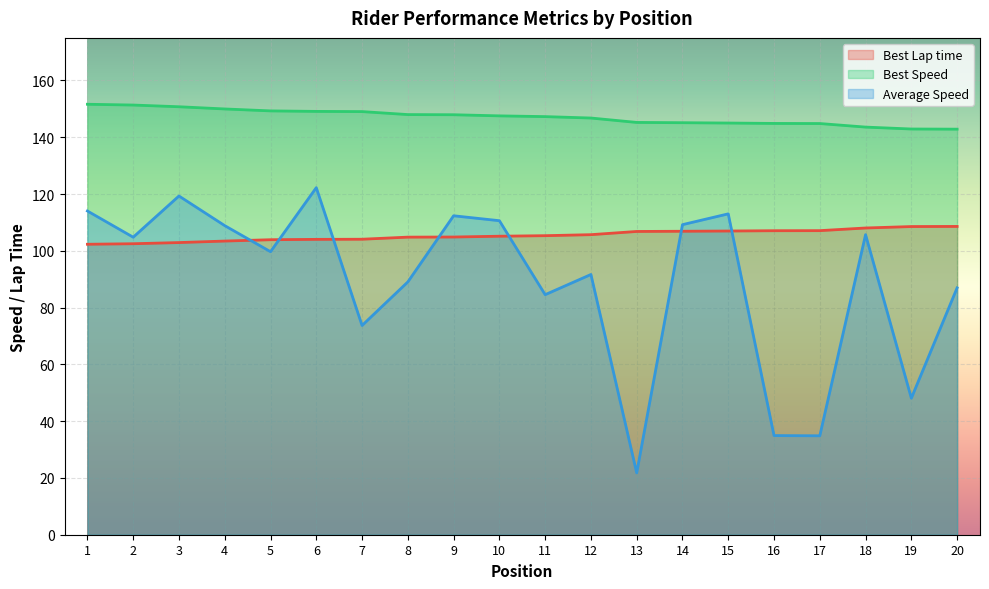

Reading right to left, what are all the values shown in this chart?

Best Lap time: 20=108.6	19=108.5	18=108.0	17=107.1	16=107.1	15=107.0	14=106.9	13=106.8	12=105.7	11=105.3	10=105.1	9=104.9	8=104.8	7=104.1	6=104.0	5=103.9	4=103.4	3=102.9	2=102.5	1=102.3
Best Speed: 20=142.9	19=142.9	18=143.6	17=144.8	16=144.9	15=145.0	14=145.1	13=145.2	12=146.8	11=147.3	10=147.5	9=147.9	8=148.0	7=149.0	6=149.1	5=149.3	4=150.0	3=150.7	2=151.3	1=151.6
Average Speed: 20=87.0	19=48.1	18=105.7	17=34.8	16=34.9	15=113.0	14=109.2	13=21.8	12=91.7	11=84.5	10=110.6	9=112.3	8=89.0	7=73.7	6=122.2	5=99.7	4=108.9	3=119.3	2=104.8	1=114.0